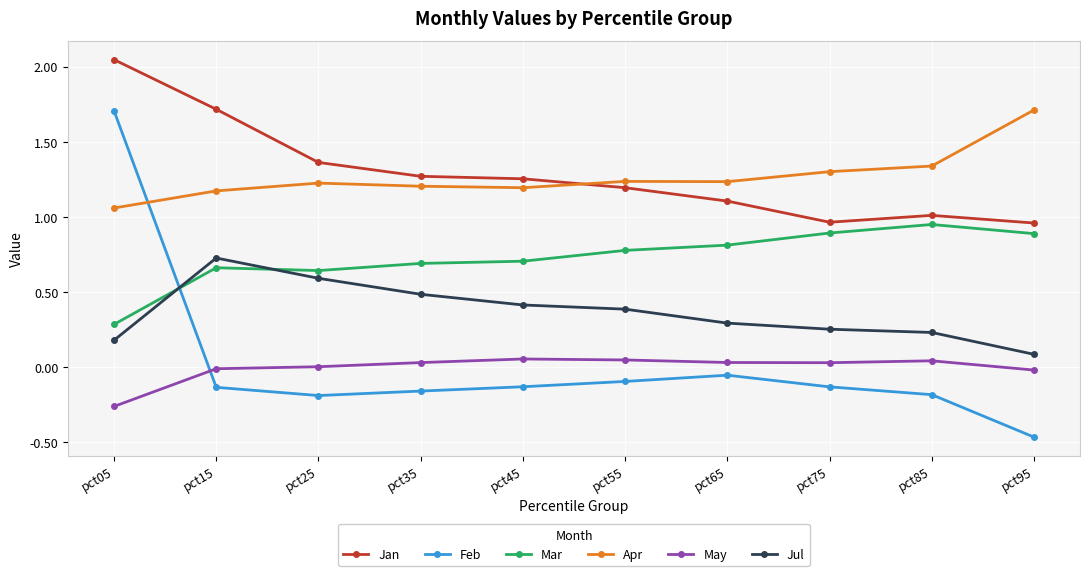

True or false: Jul has a value of 0.7 at pct15.

True